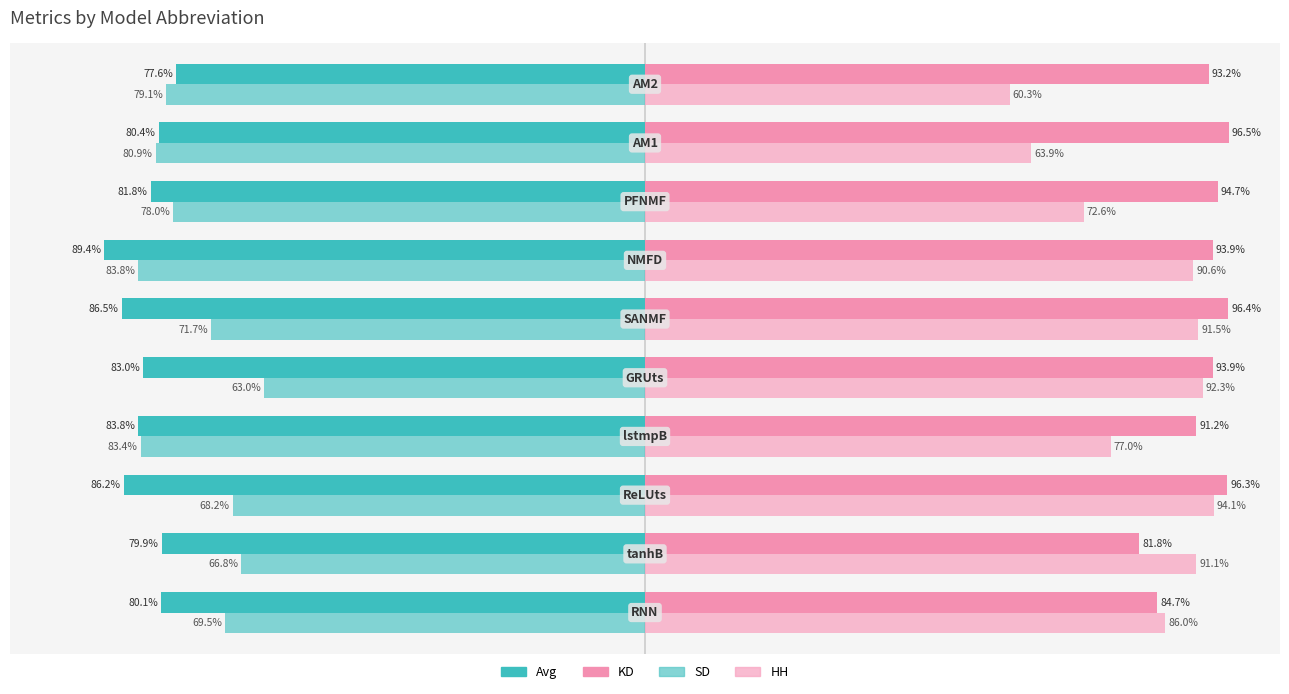

Which series has the largest range (max minus min)?

HH